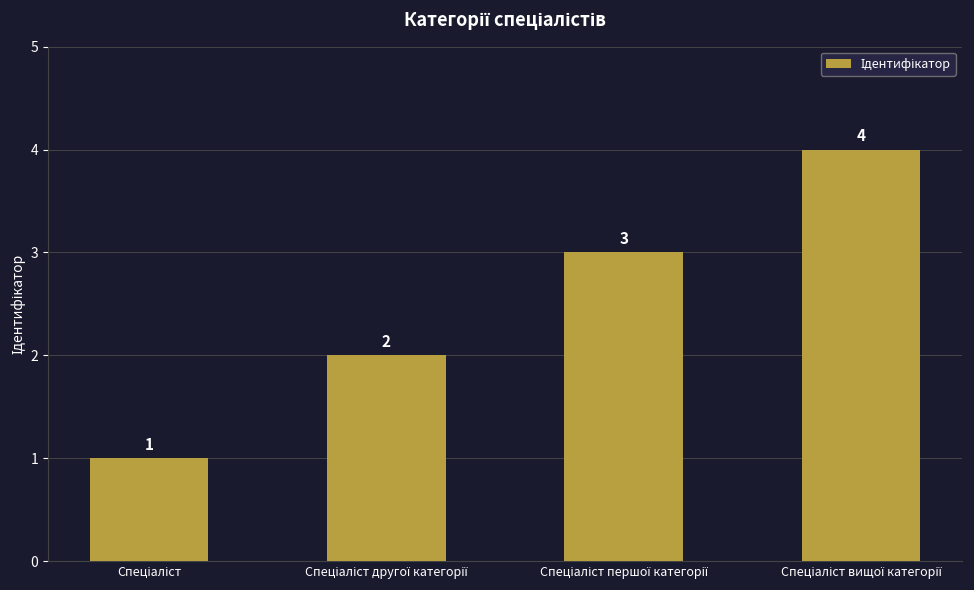

What is the greatest value displayed?

4